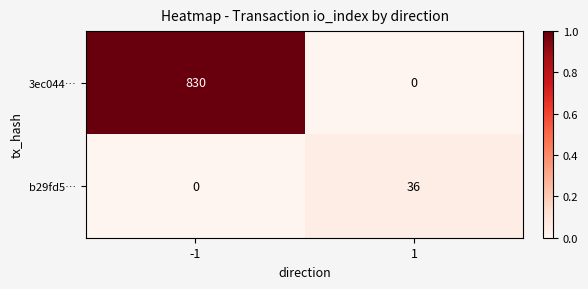

Is it true that 3ec044… equals 0 at 1?

True